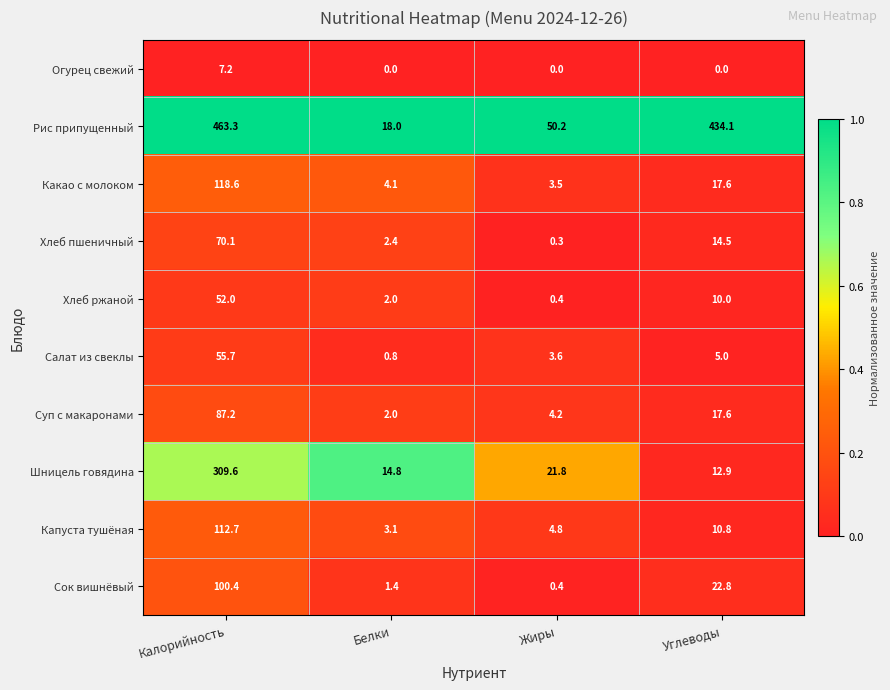

What is the greatest value displayed?

463.3